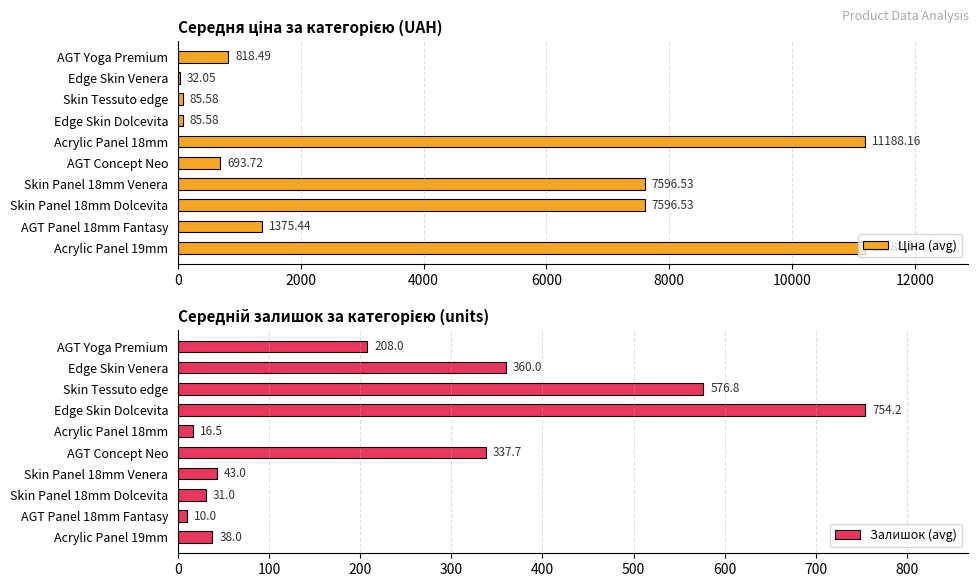

What is the average value of the Залишок (avg) series?

237.5